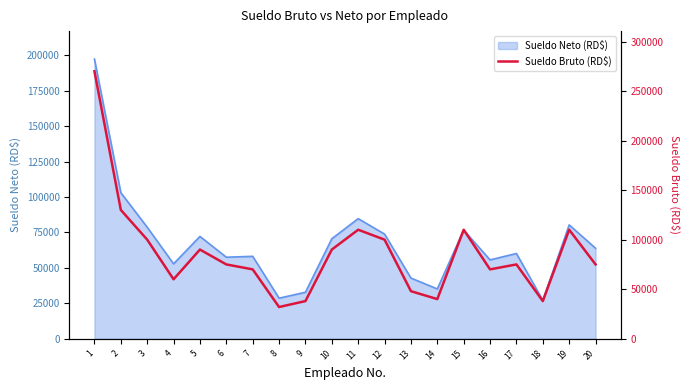

What is the average value?

86550